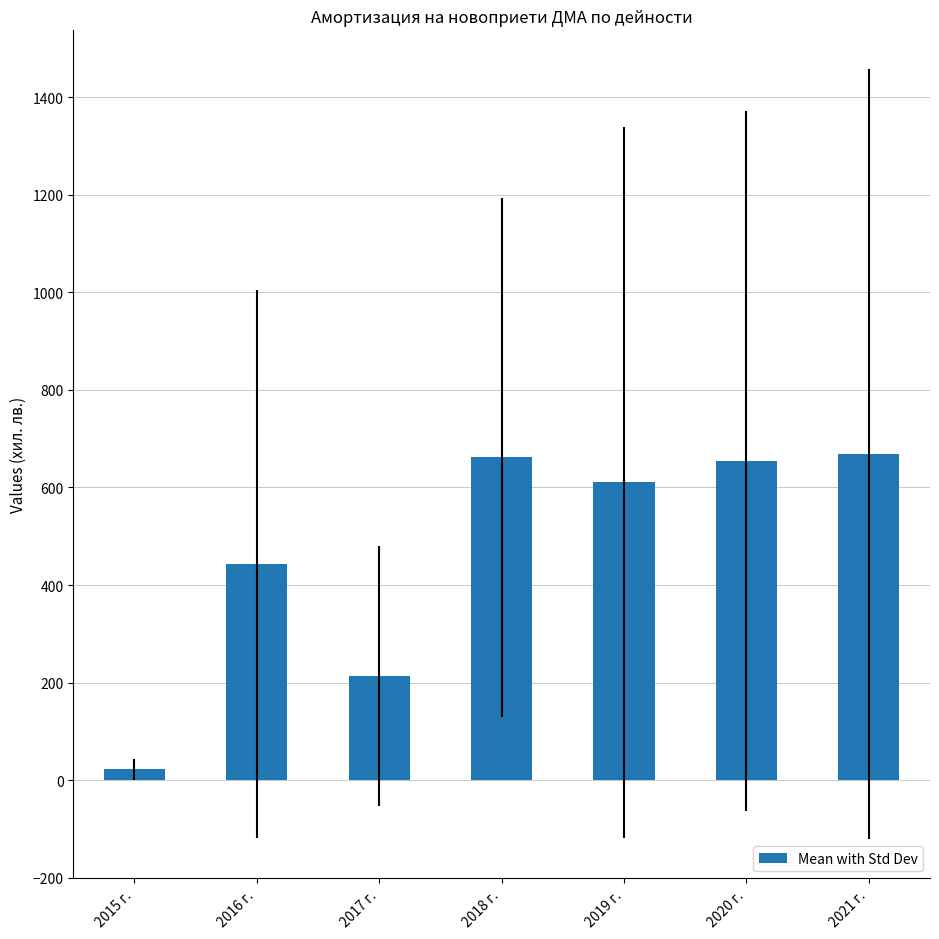

What is the average value?

467.7